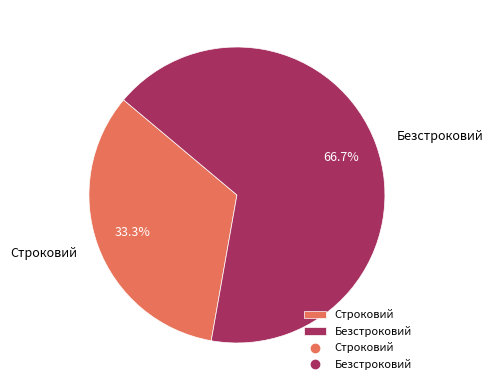

Count the number of slices in the pie.

2